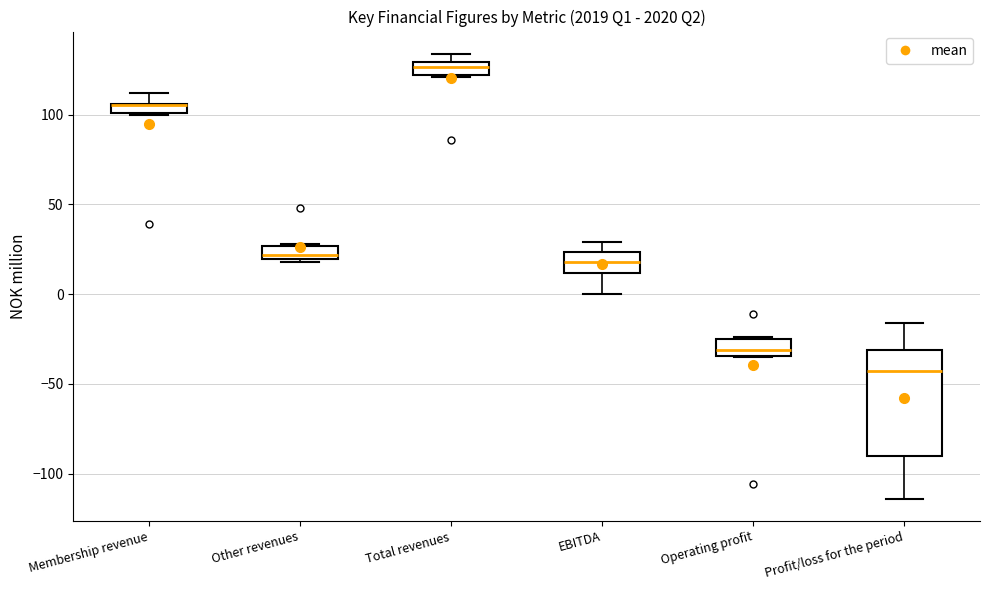

Which box is the tallest, from its lower edge to its upper edge?

Profit/loss for the period